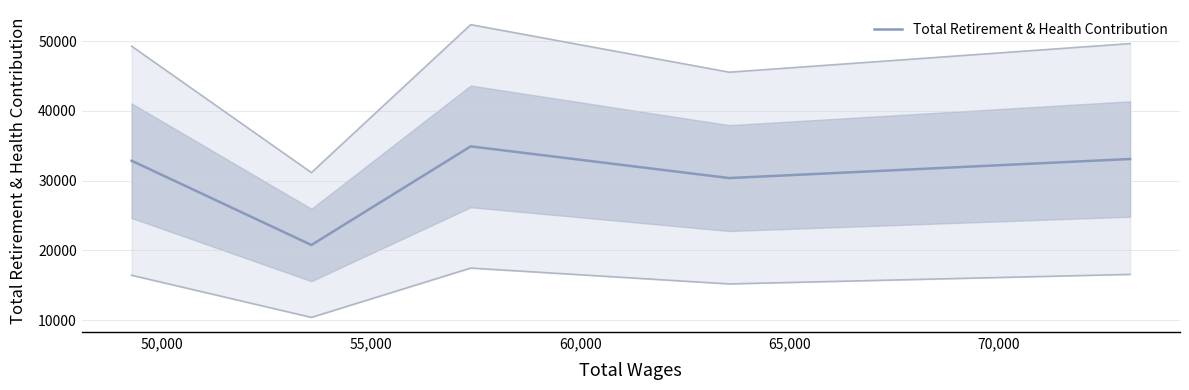

What is the maximum value shown in the chart?

34925